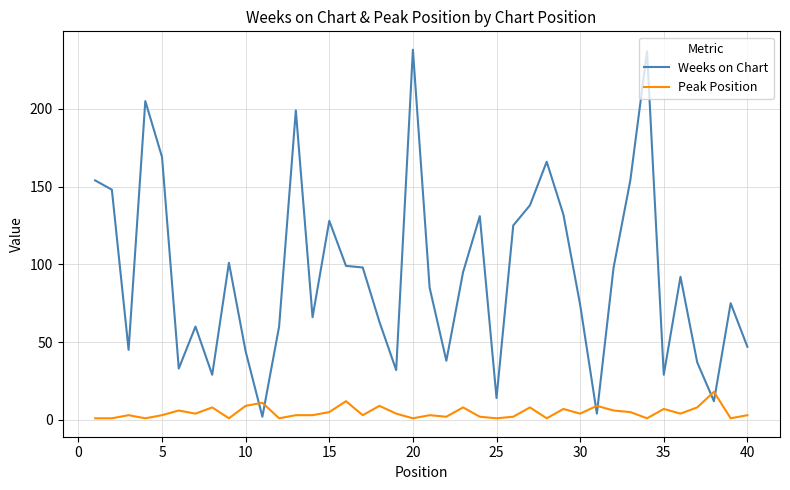

Which series has the widest spread of values?

Weeks on Chart